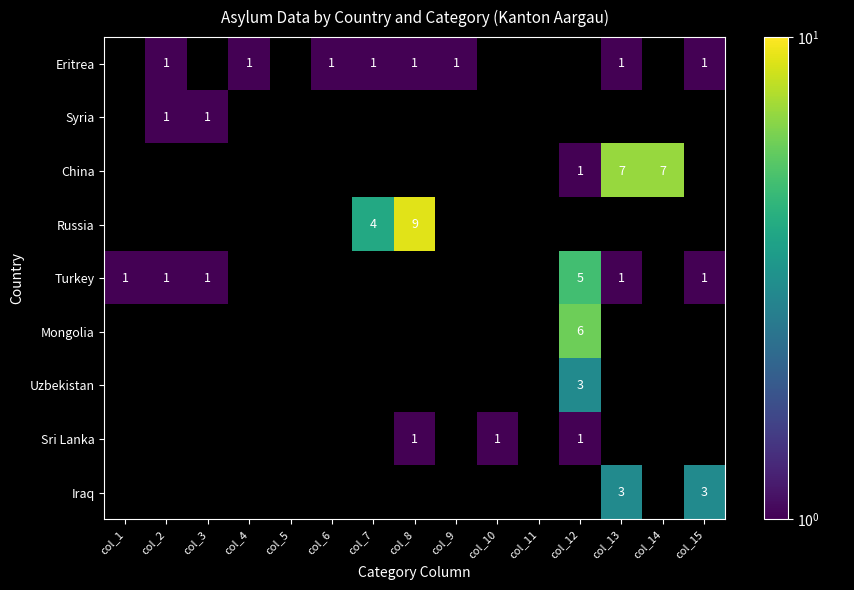

The Eritrea series shows 2 at col_2. True or false?

False